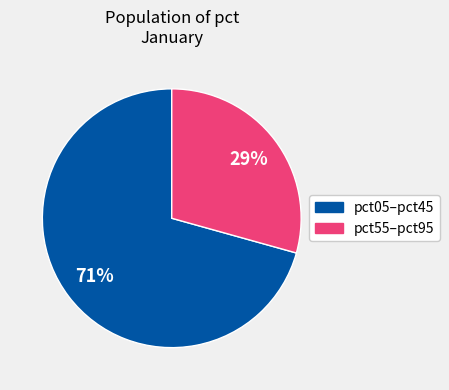

Count the number of slices in the pie.

2